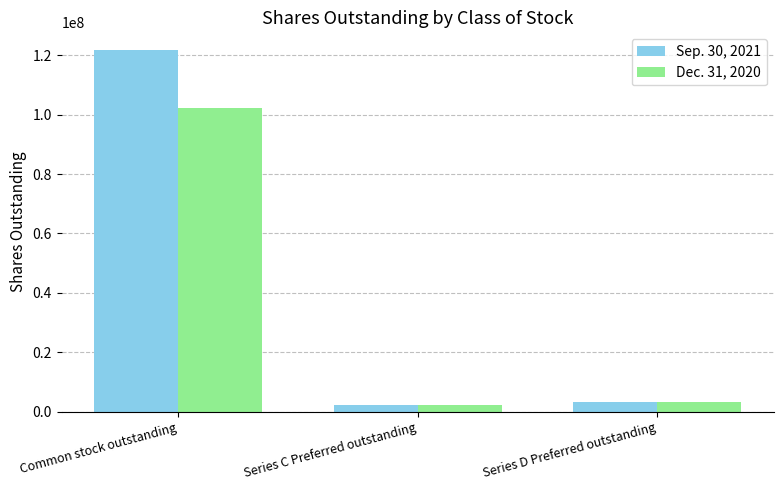

Rank the series by their maximum value, from highest to lowest.

Sep. 30, 2021, Dec. 31, 2020